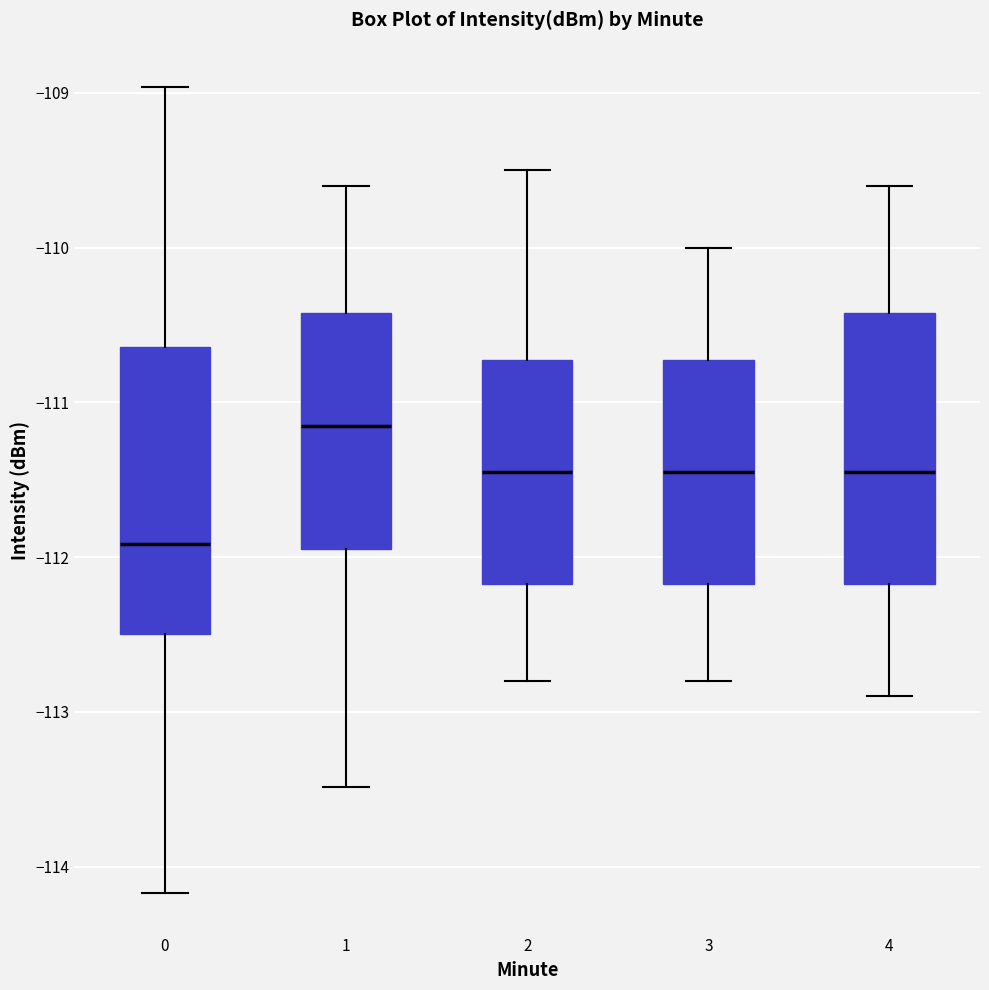

Reading left to right, read every box against the y-axis: the position of its median line, the range the box covers, and the ends of its whiskers. The values are not printed on the chart, so give them approximately, as read against the axis.

0: median -111.9, box -112.5 to -110.6, whiskers -114.2 to -109.0
1: median -111.1, box -111.9 to -110.4, whiskers -113.5 to -109.6
2: median -111.4, box -112.2 to -110.7, whiskers -112.8 to -109.5
3: median -111.4, box -112.2 to -110.7, whiskers -112.8 to -110.0
4: median -111.4, box -112.2 to -110.4, whiskers -112.9 to -109.6